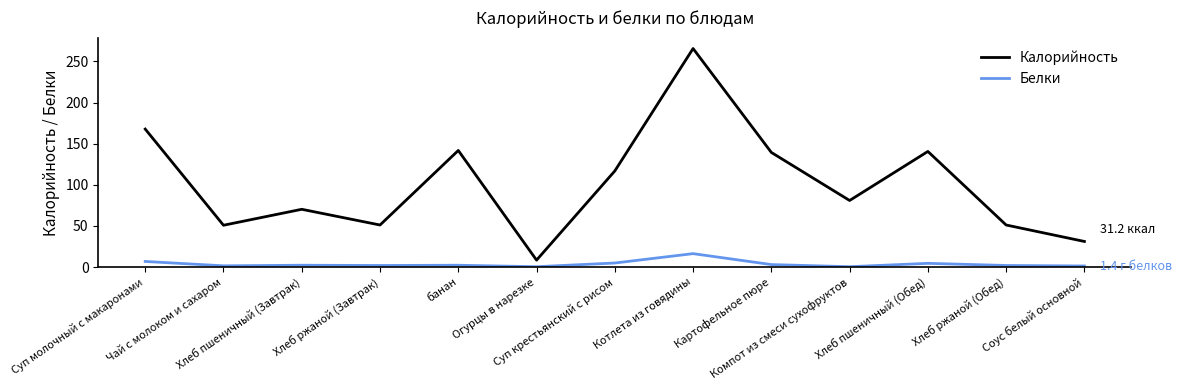

How many distinct data groups are displayed?

2